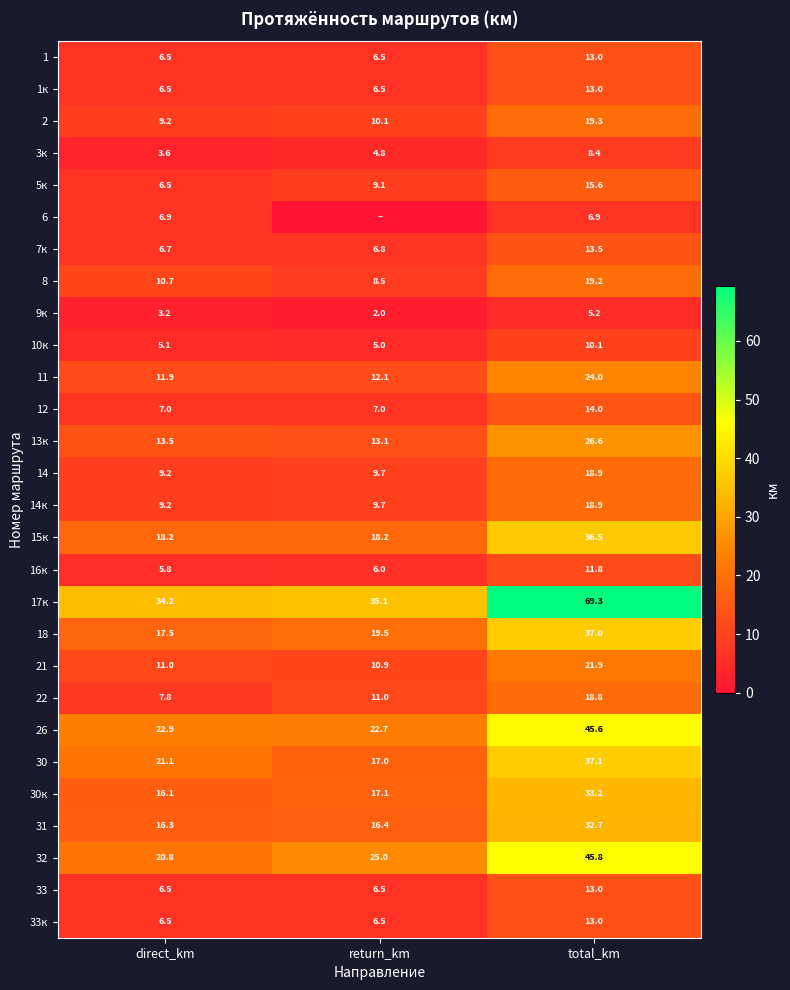

How many categories are shown in the chart?

3